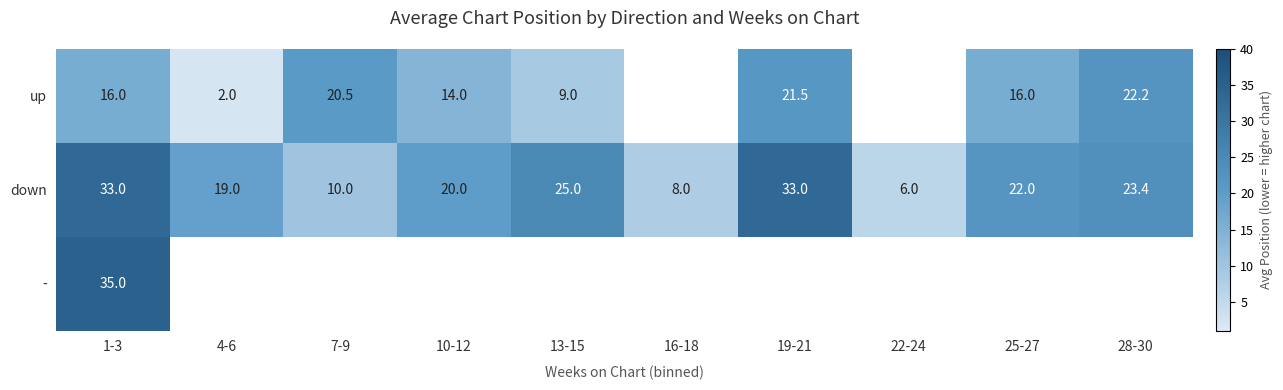

Is the value of up at 10-12 greater than the value of down at 4-6?

No